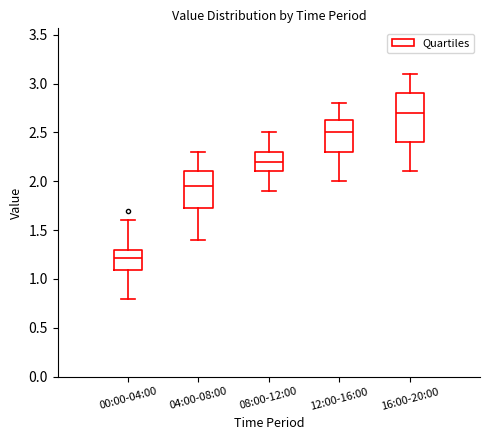

Reading left to right, read every box against the y-axis: the position of its median line, the range the box covers, and the ends of its whiskers. The values are not printed on the chart, so give them approximately, as read against the axis.

00:00-04:00: median 1.20, box 1.10 to 1.30, whiskers 0.80 to 1.60
04:00-08:00: median 1.95, box 1.70 to 2.10, whiskers 1.40 to 2.30
08:00-12:00: median 2.20, box 2.10 to 2.30, whiskers 1.90 to 2.50
12:00-16:00: median 2.50, box 2.30 to 2.65, whiskers 2.00 to 2.80
16:00-20:00: median 2.70, box 2.40 to 2.90, whiskers 2.10 to 3.10